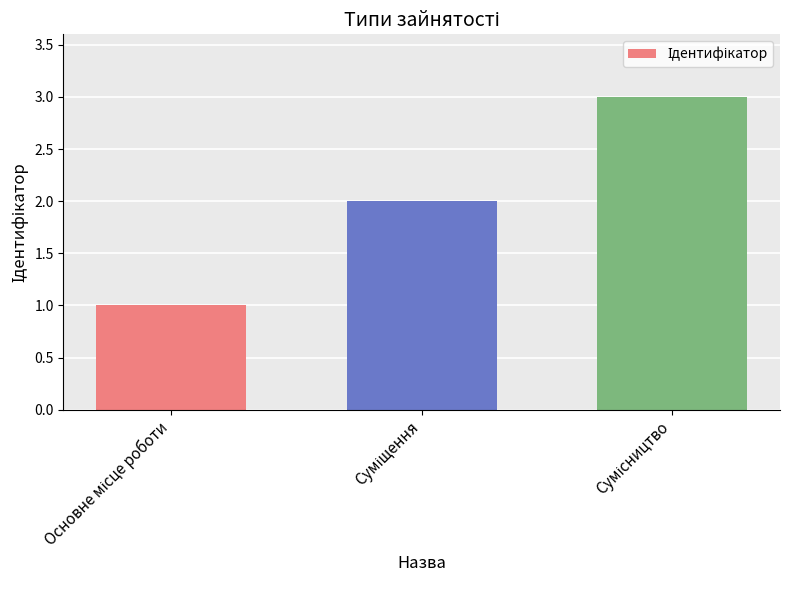

What is the sum of all values?

6